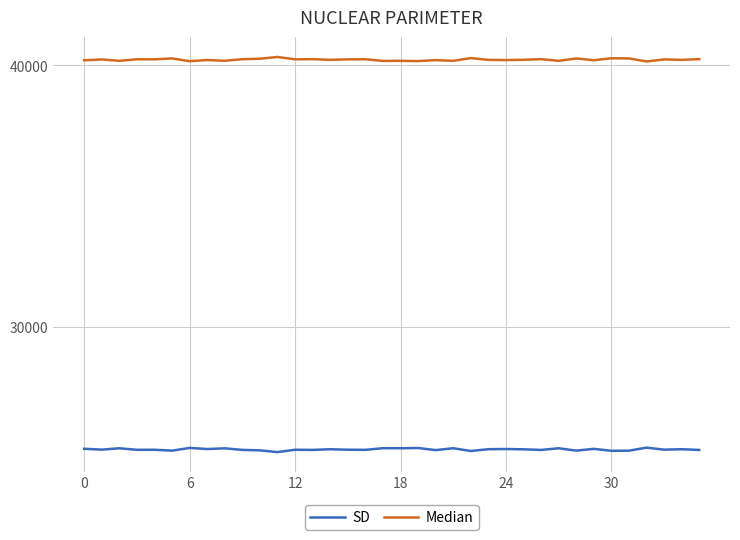

What is the minimum value for SD?

25210